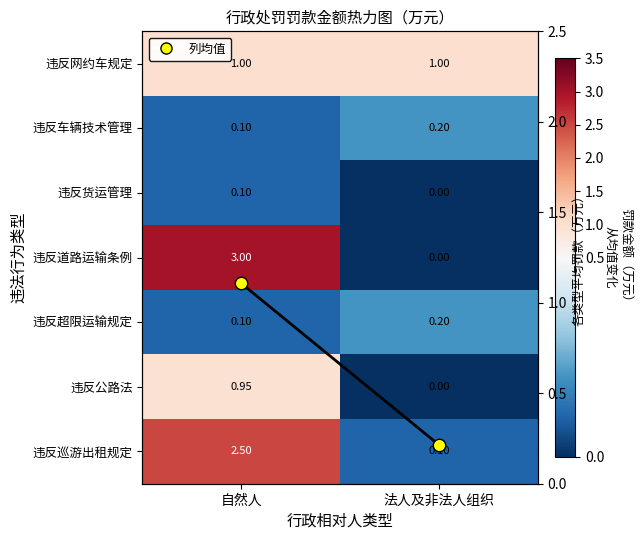

Which series has the widest spread of values?

违反道路运输条例